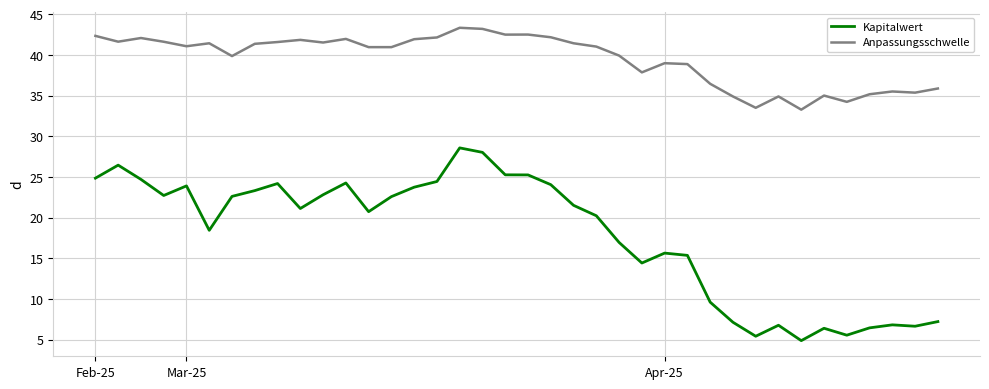

True or false: Anpassungsschwelle and Kapitalwert intersect in this chart.

False